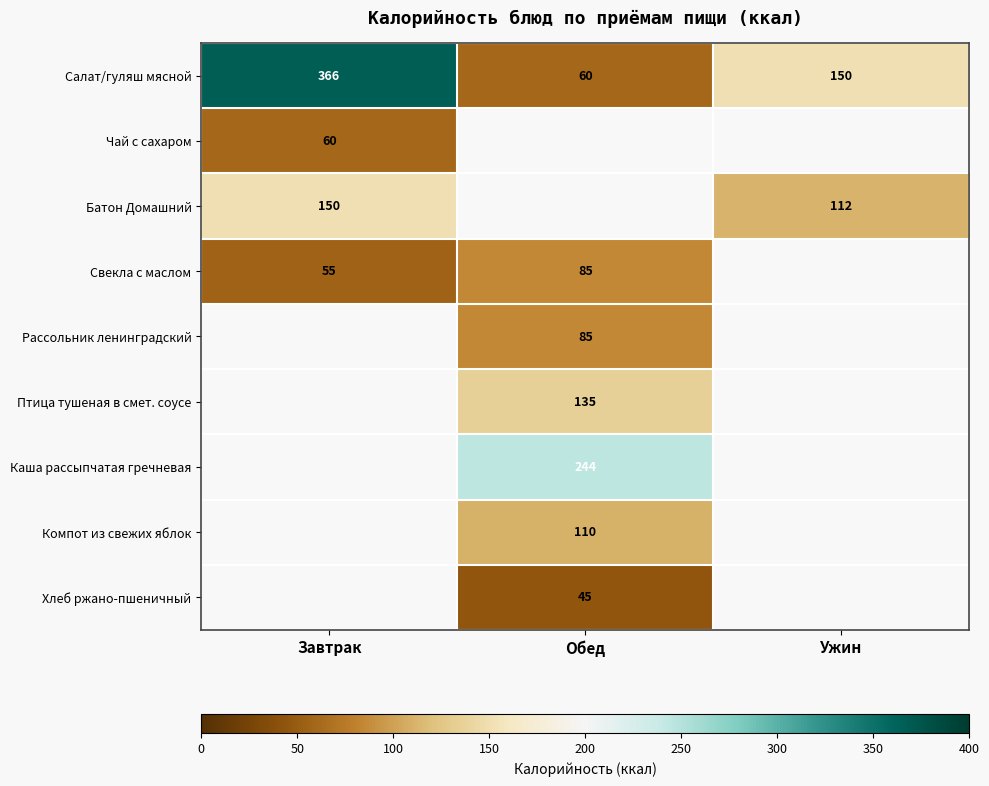

Is it true that Салат/гуляш мясной equals 366 at Завтрак?

True